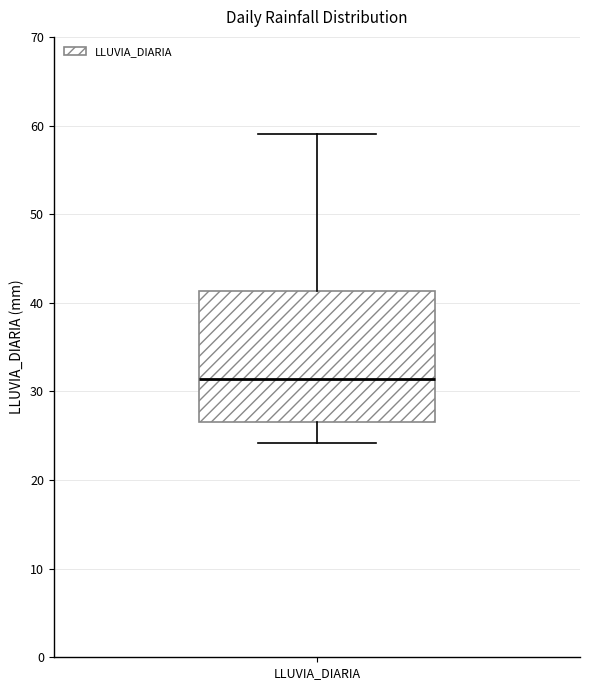

Where does the median line of the box for LLUVIA_DIARIA sit on the y-axis? The values are not printed on the chart, so give them approximately, as read against the axis.

31